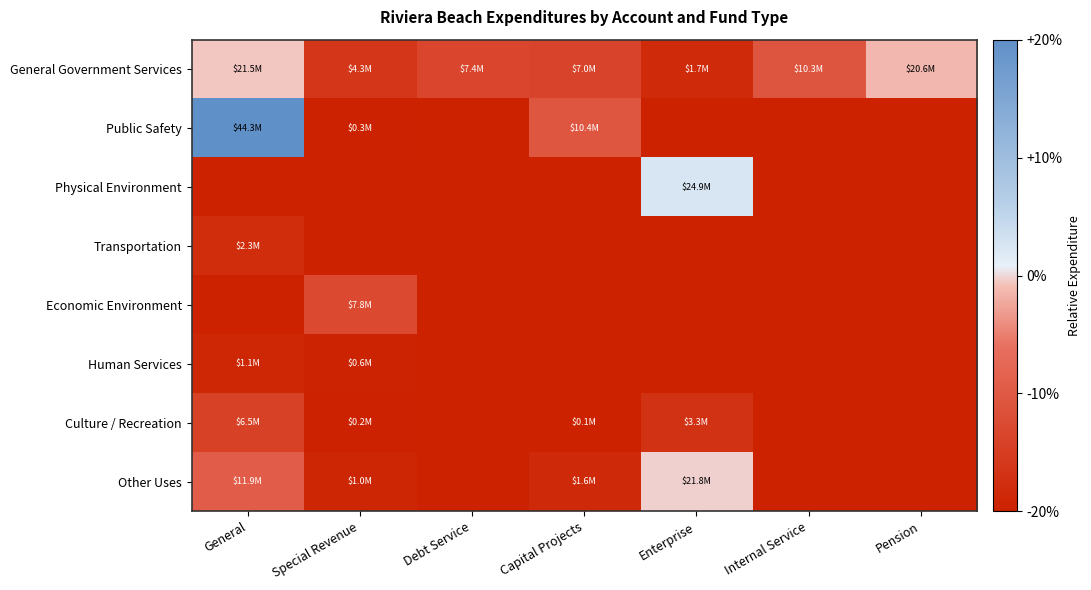

What is the difference between the highest and lowest values at Special Revenue?

0.4